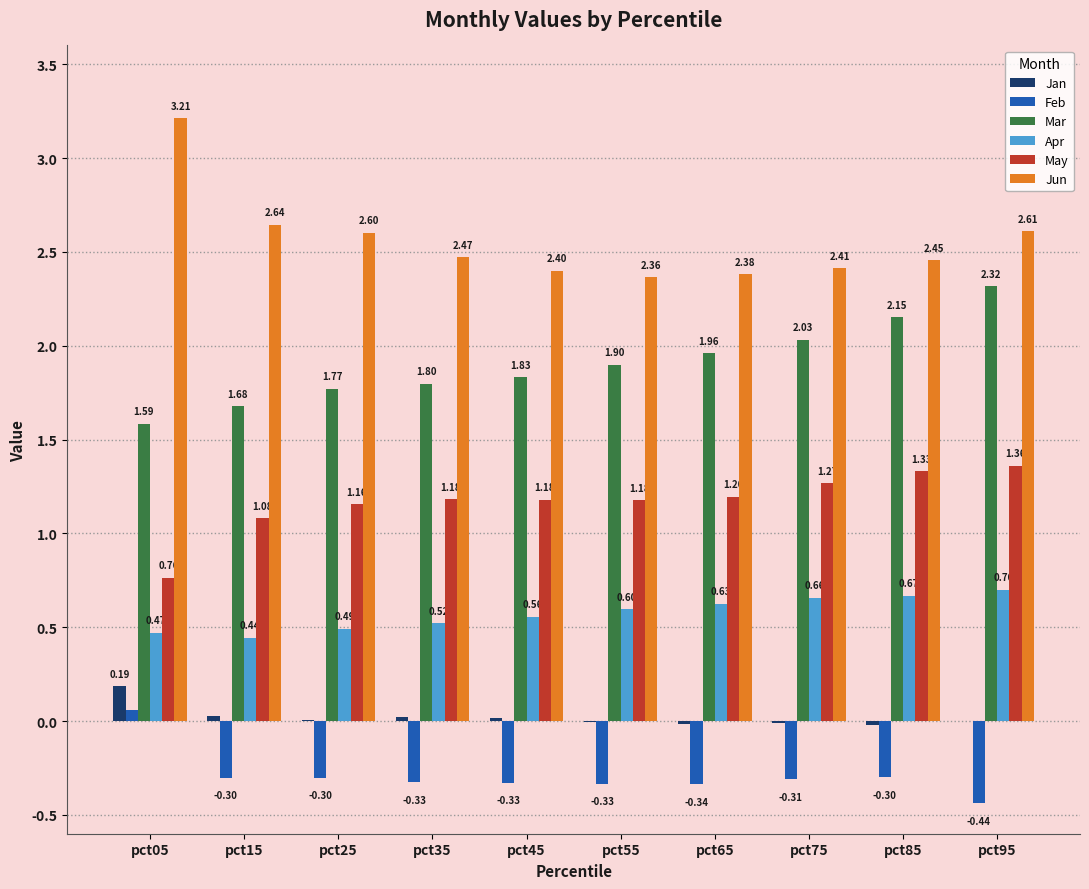

Between pct15 and pct75, which series saw the biggest shift?

Mar